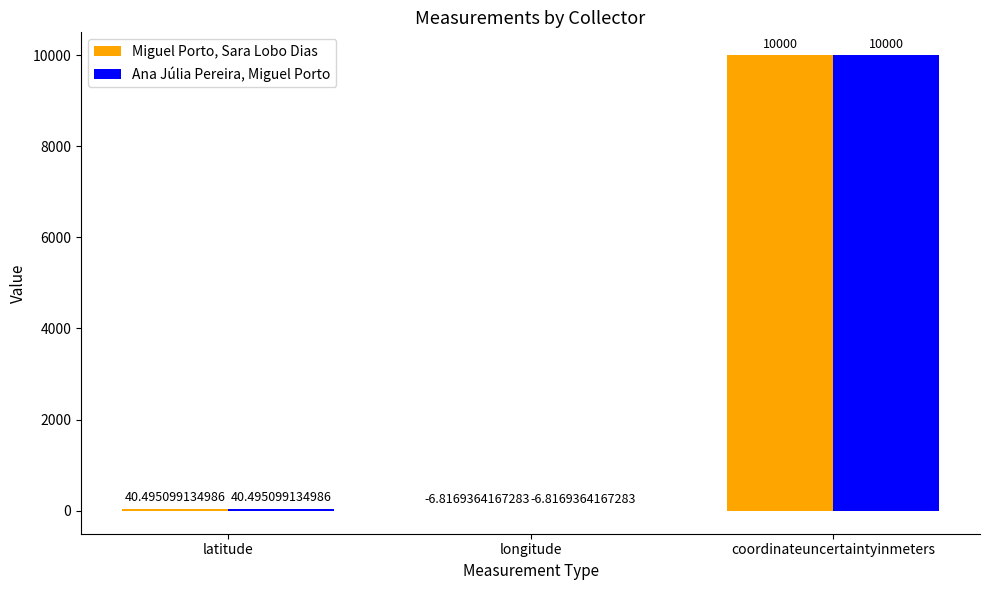

What value does the Miguel Porto, Sara Lobo Dias series have at latitude?

40.5